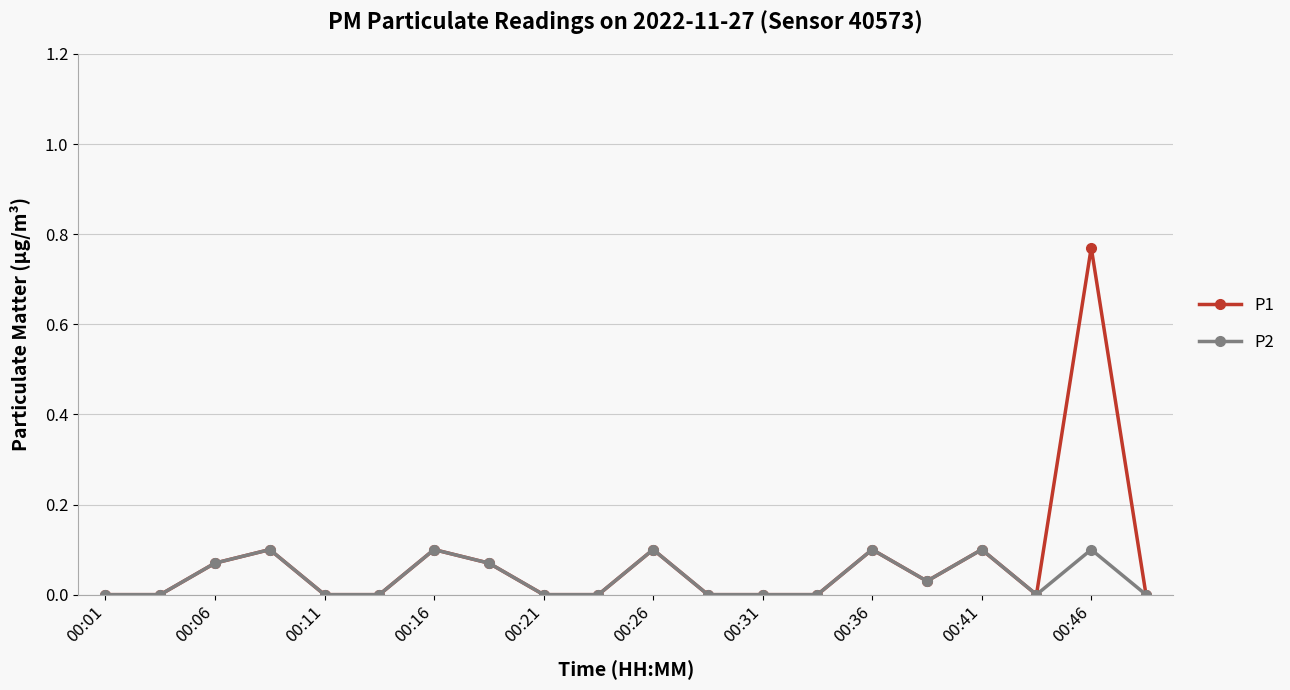

Which series has the largest range (max minus min)?

P1